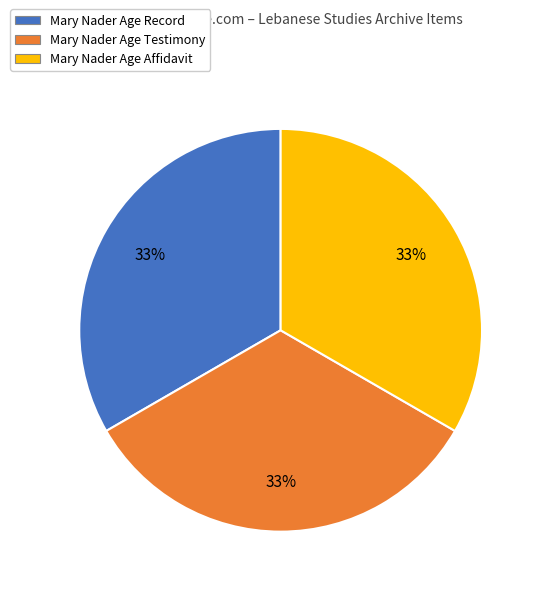

To the nearest percent, what percentage of the pie is Mary Nader Age Affidavit?

33%